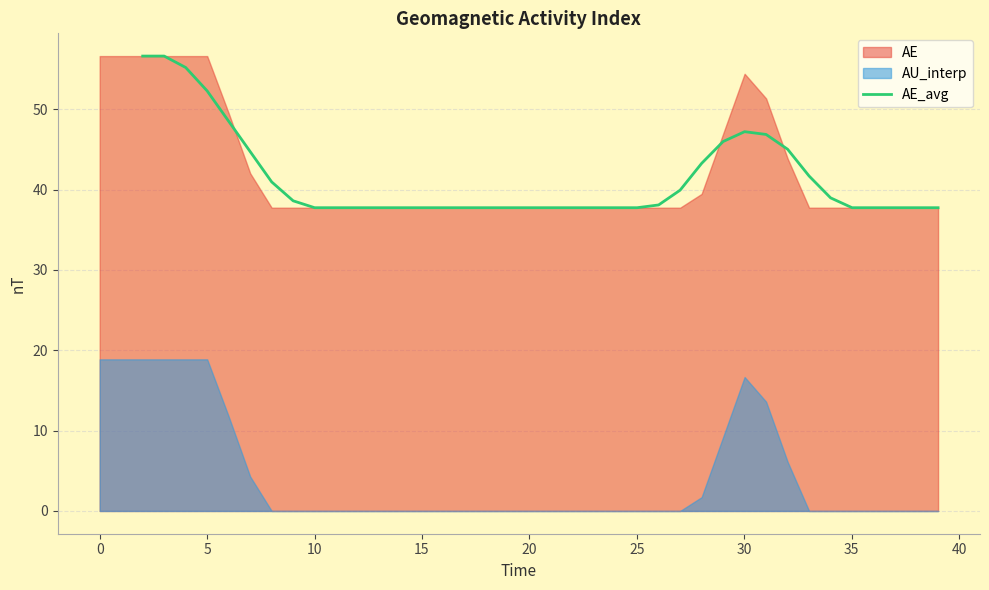

Is it true that the value at 19 is 20.9?

False